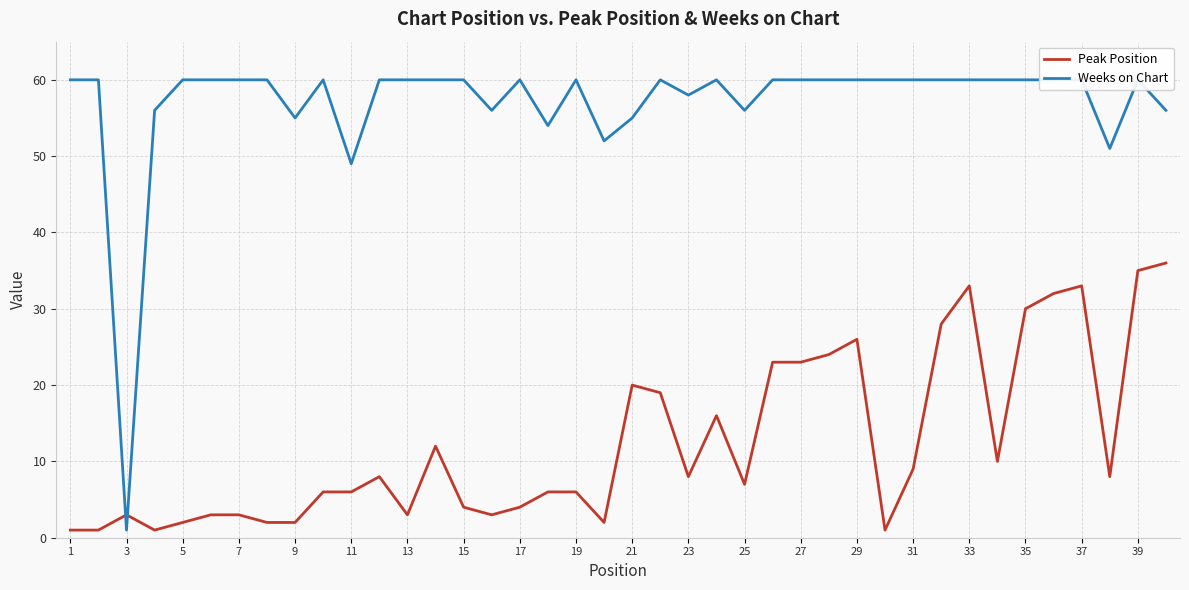

What value does the Weeks on Chart series have at 37?

60